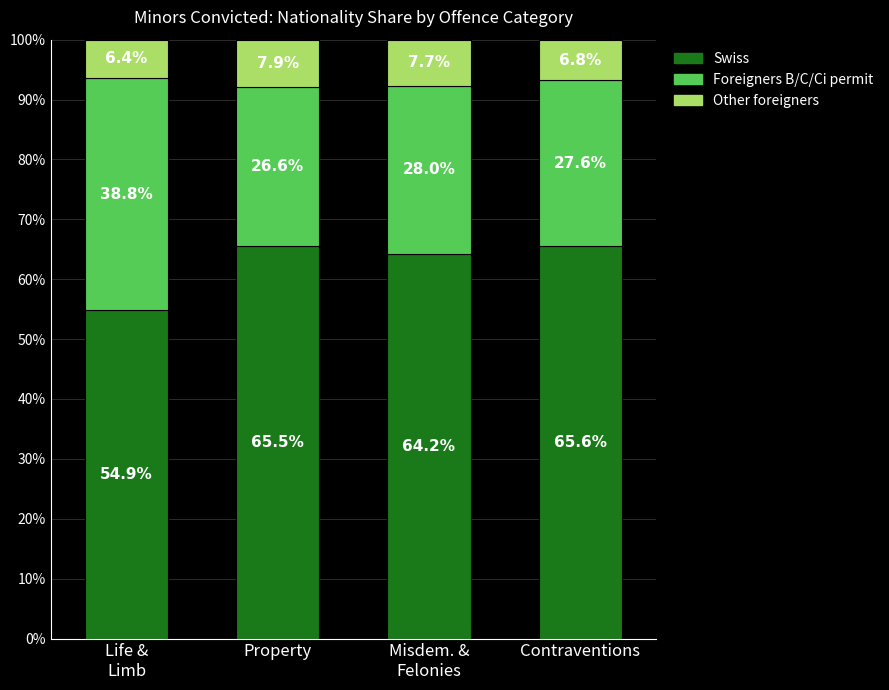

What is the maximum value for Swiss?

65.6